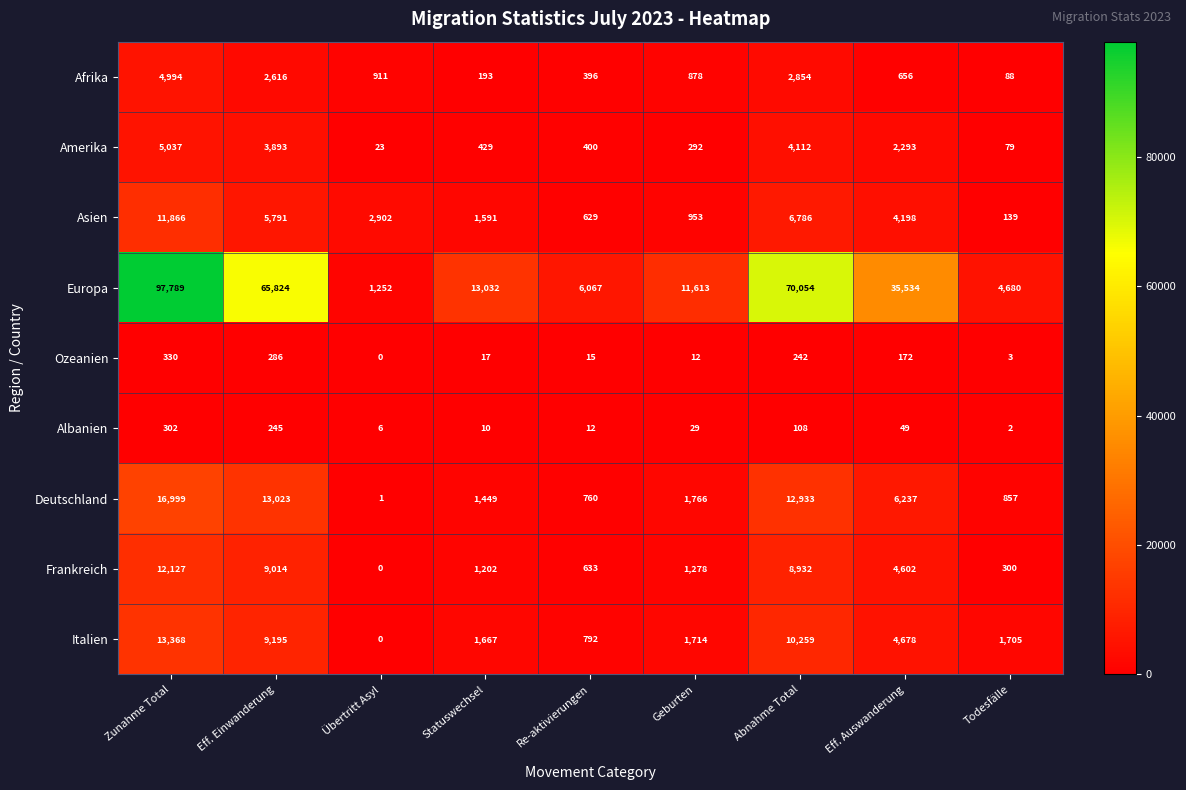

What is the sum of all Afrika values?

13586